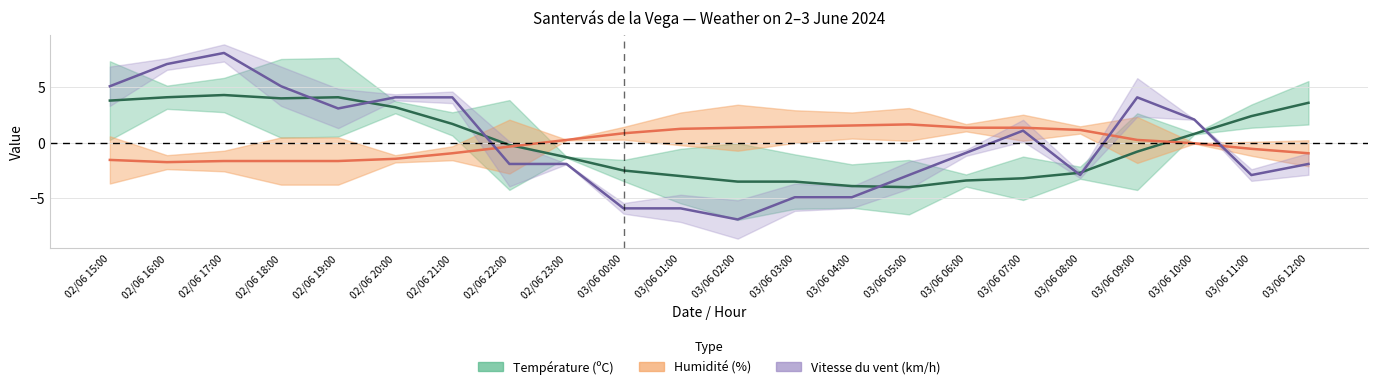

What is the highest value of the Vitesse du vent (km/h) series?

8.1